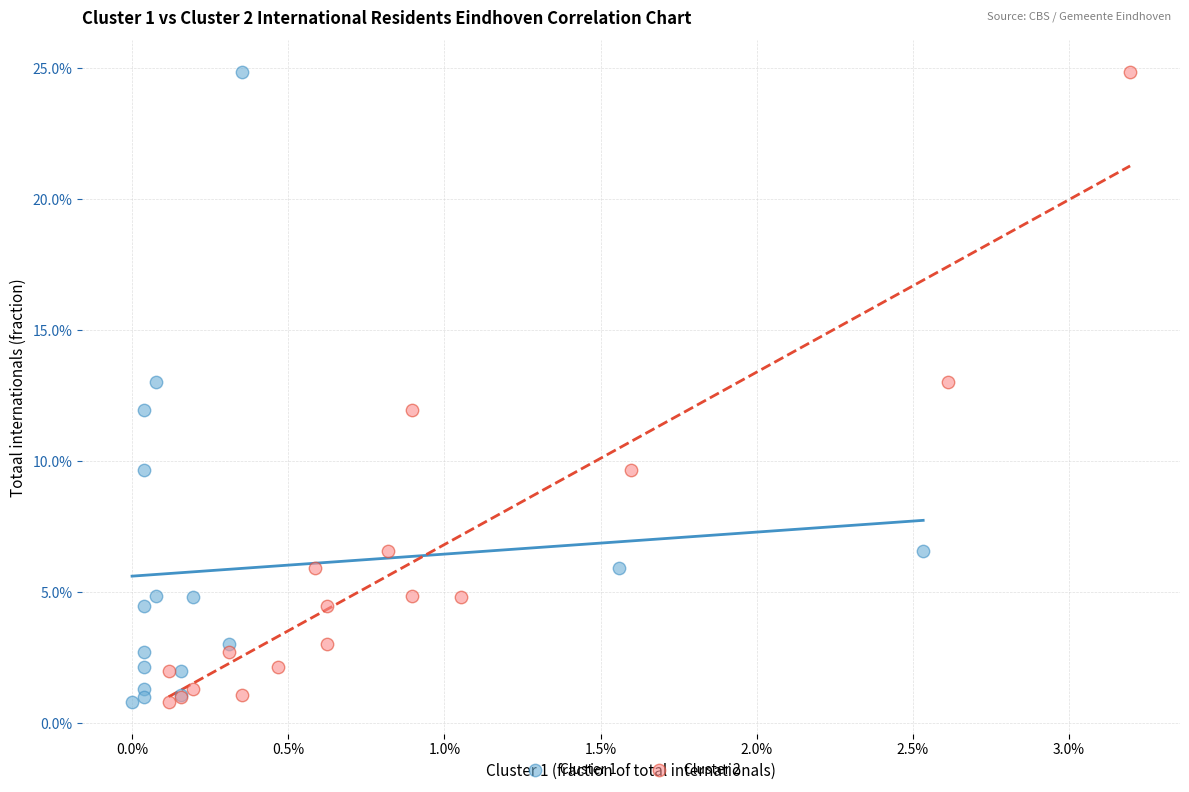

What are all the series names shown in the legend?

Cluster 1, Cluster 2